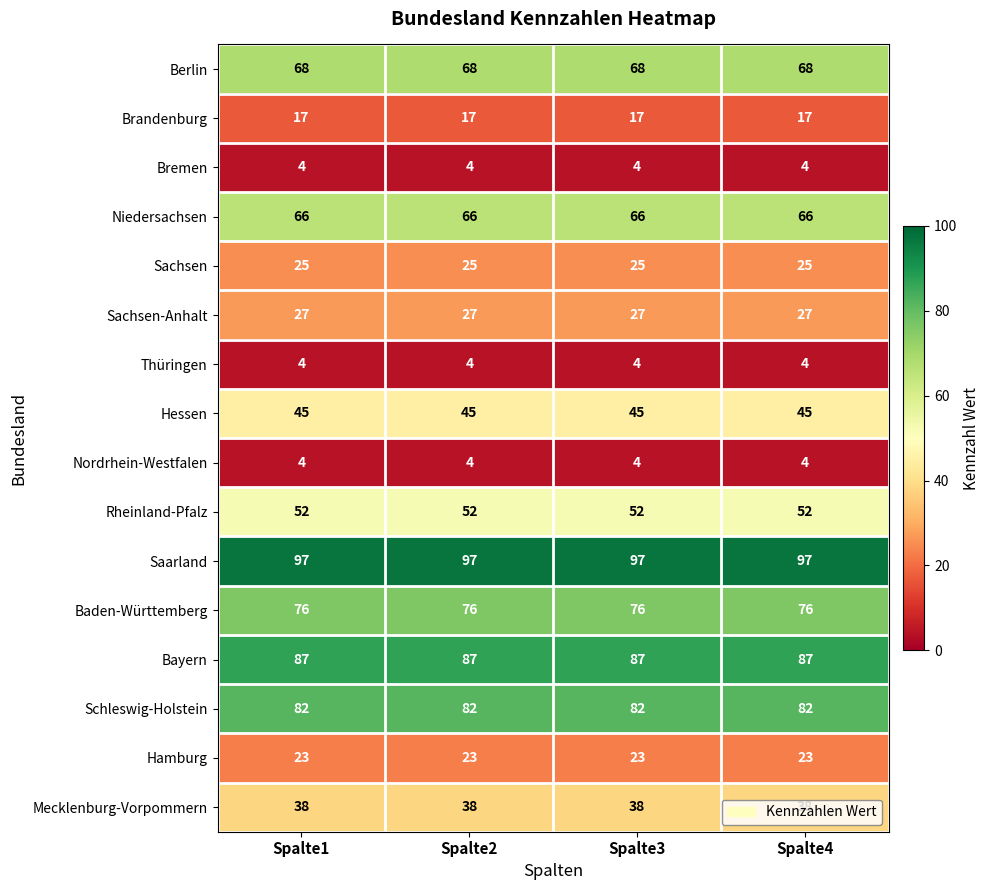

What is the sum of all Nordrhein-Westfalen values?

16